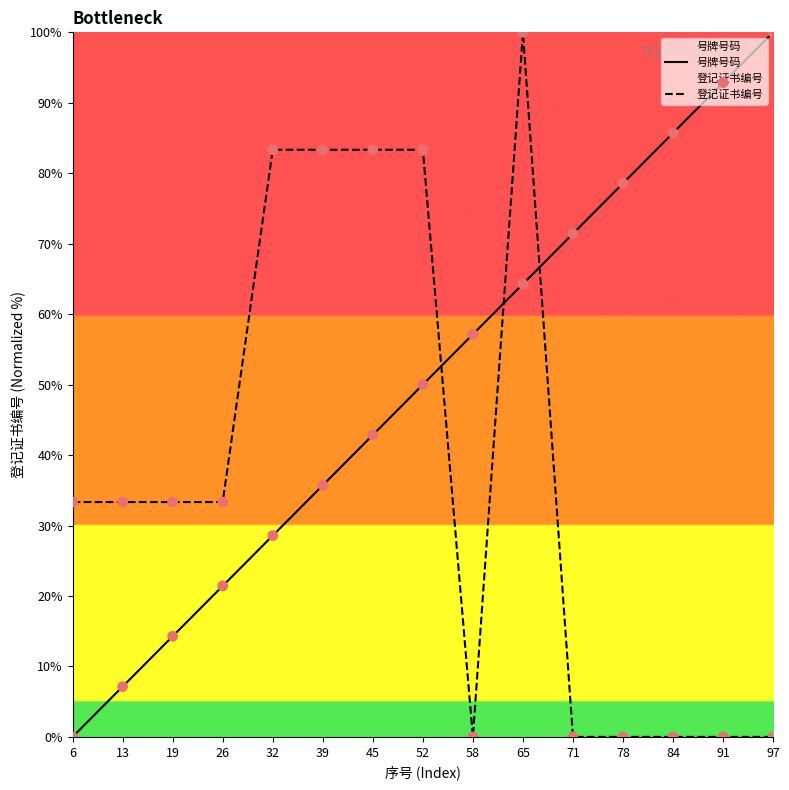

At which category is the sum across all series the highest?

65